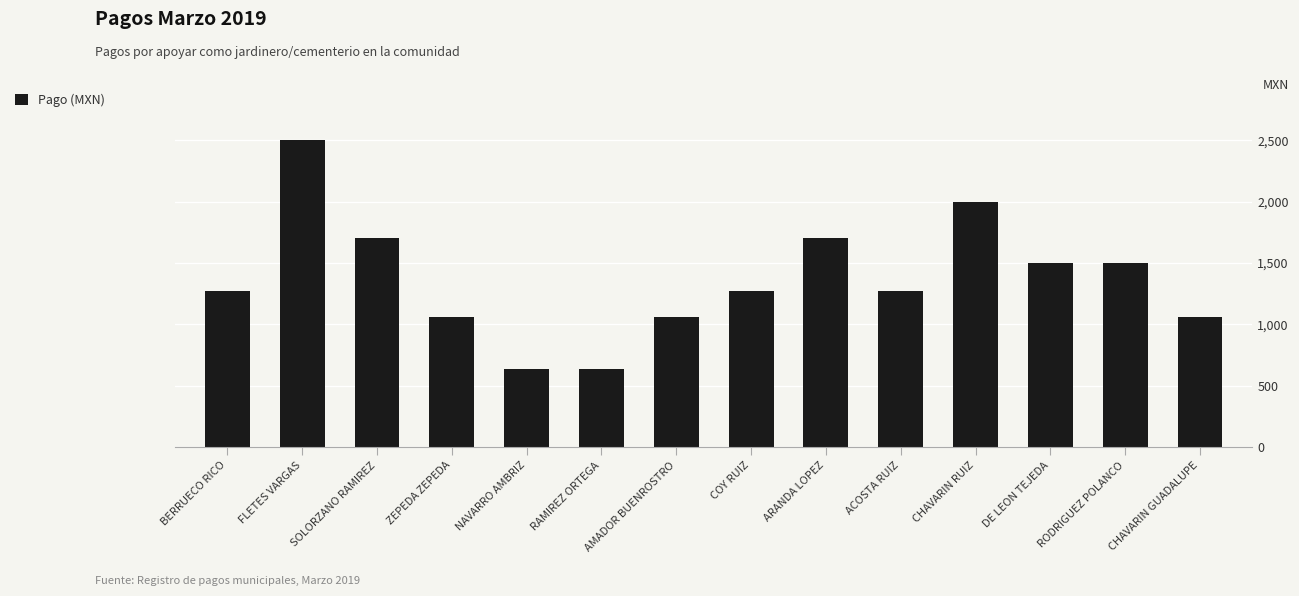

How many values are below 1272?

5